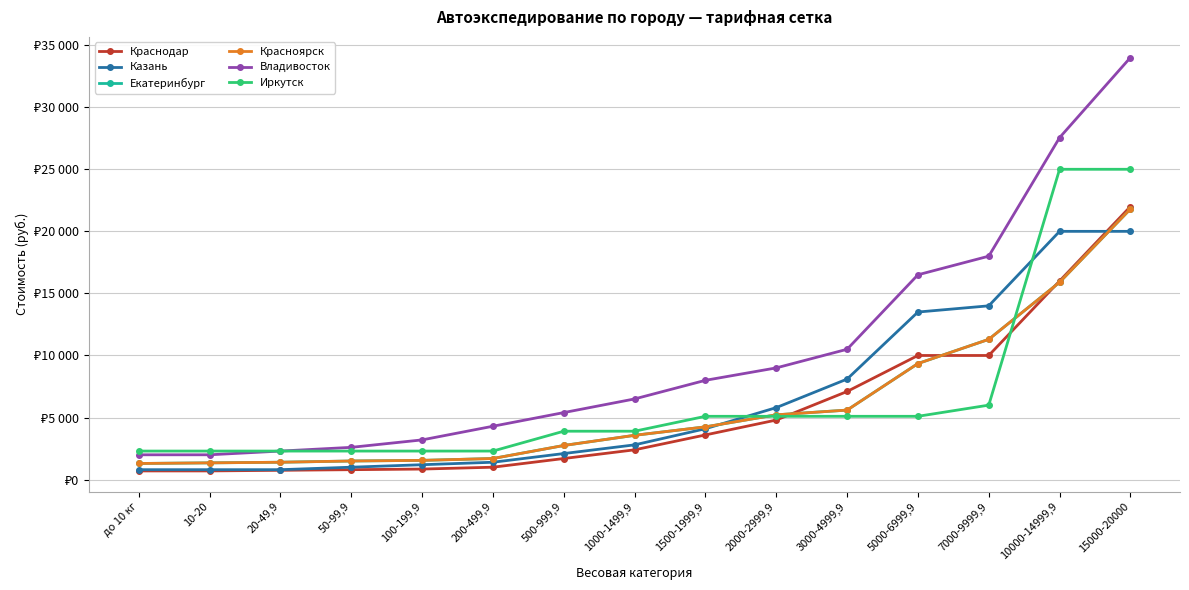

Which label corresponds to the smallest value in the chart?

до 10 кг